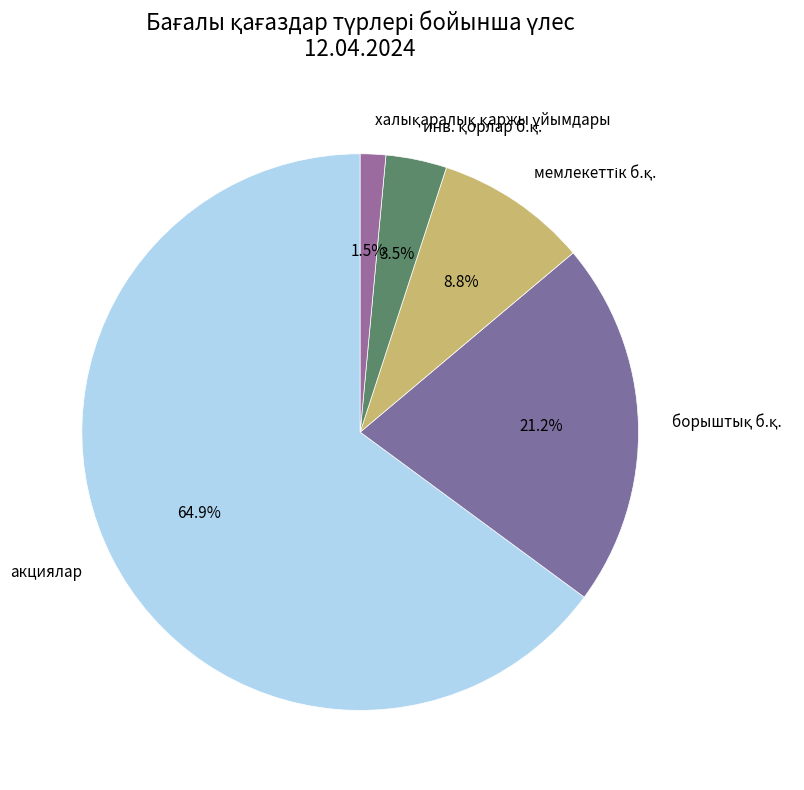

Which category has the biggest portion of the pie?

акциялар